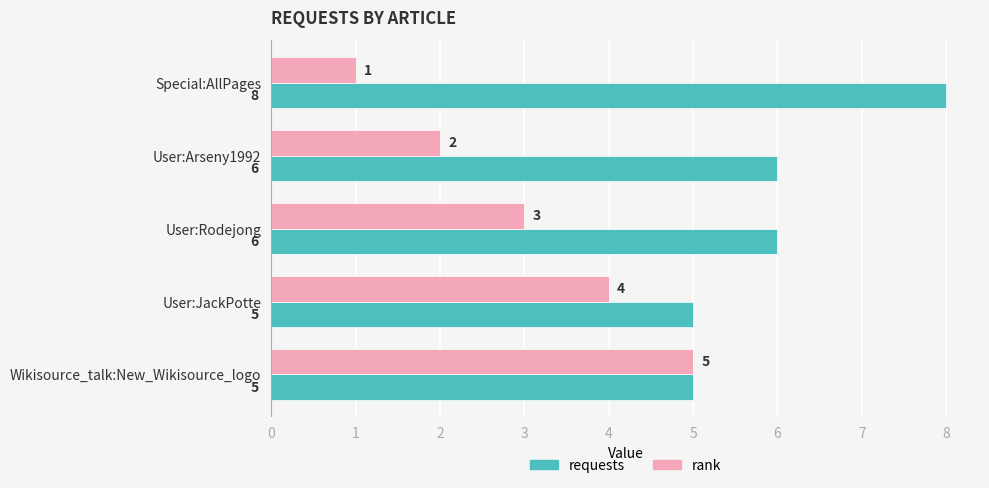

How many rank values are between 2 and 4?

3